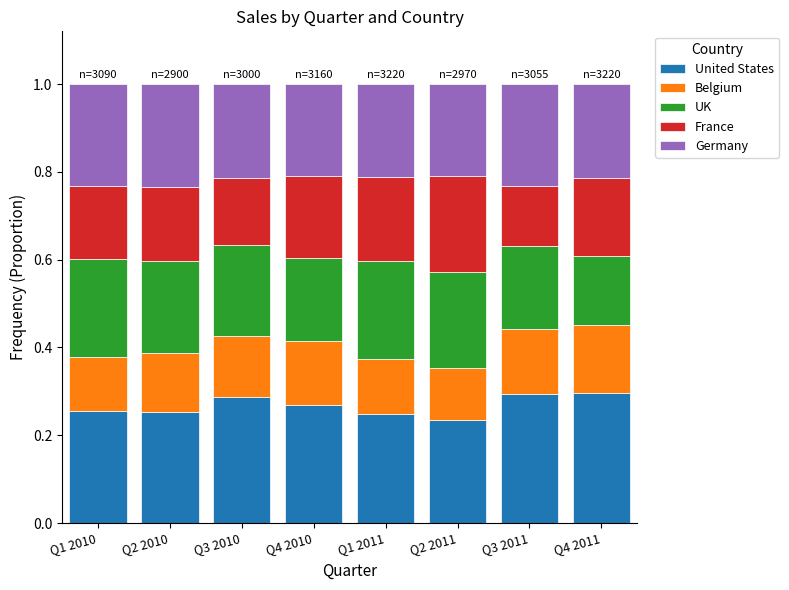

What is the total value across all series at Q3 2010?

1.0